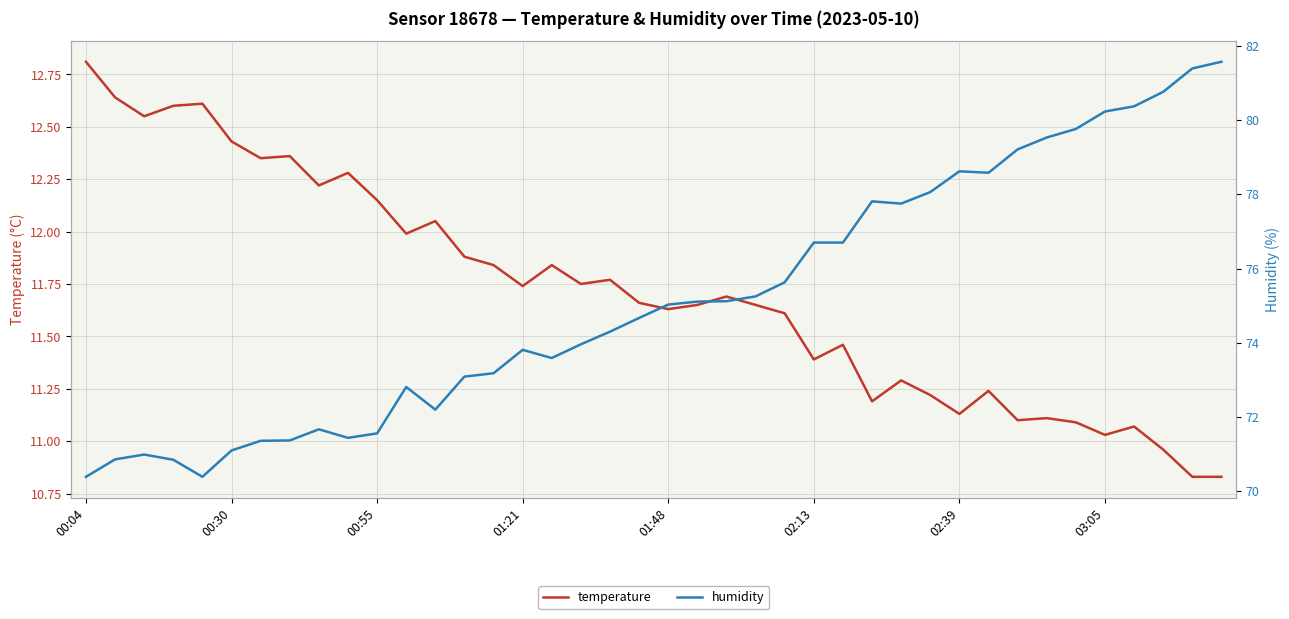

What position from the right is 31?

9